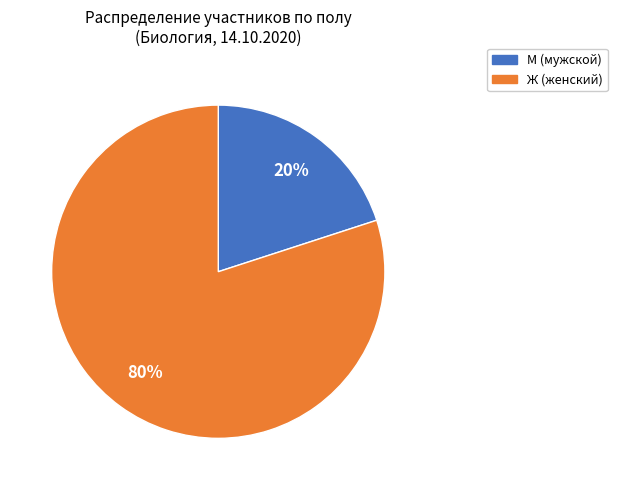

Combined, do М and Ж account for over 50%?

Yes